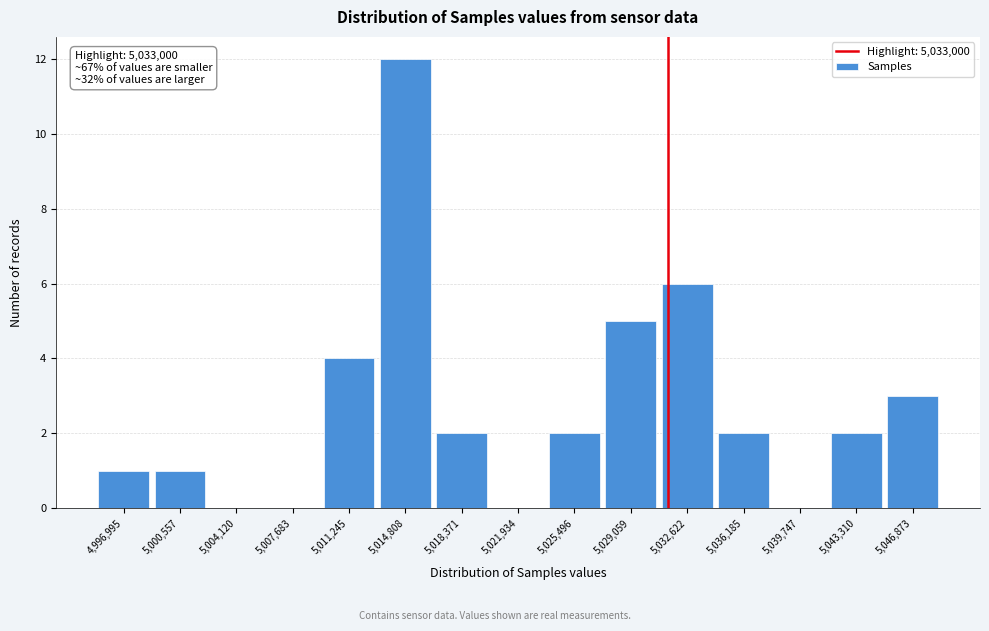

Reading right to left, what are all the values shown in this chart?

5,046,873=3	5,043,310=2	5,039,747=0	5,036,185=2	5,032,622=6	5,029,059=5	5,025,496=2	5,021,934=0	5,018,371=2	5,014,808=12	5,011,245=4	5,007,683=0	5,004,120=0	5,000,557=1	4,996,995=1